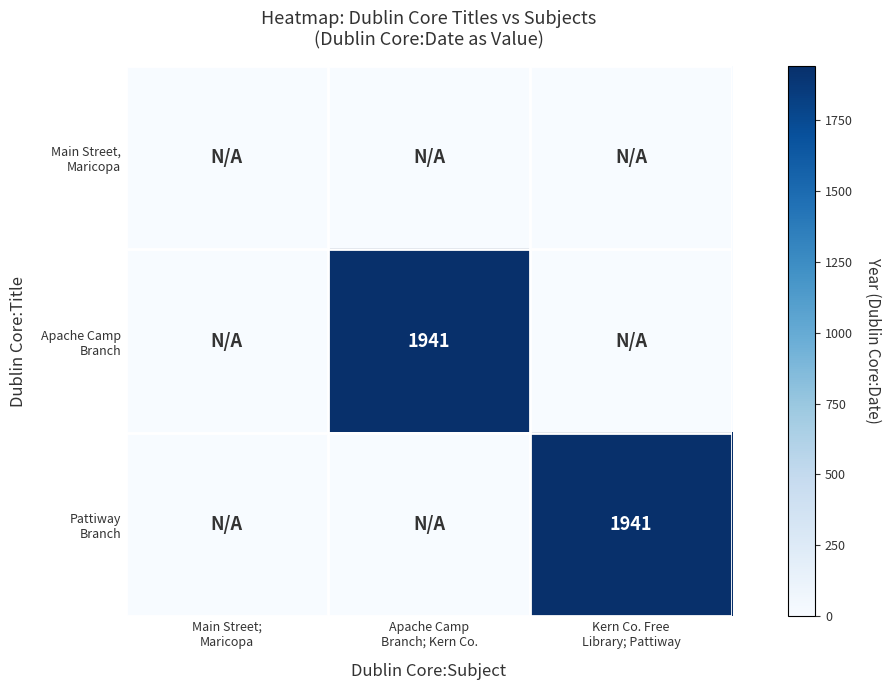

True or false: Main Street, Maricopa has a value of 0 at Main Street; Maricopa.

True